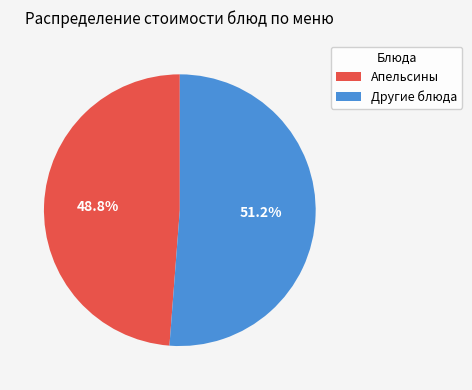

Count the number of slices in the pie.

2